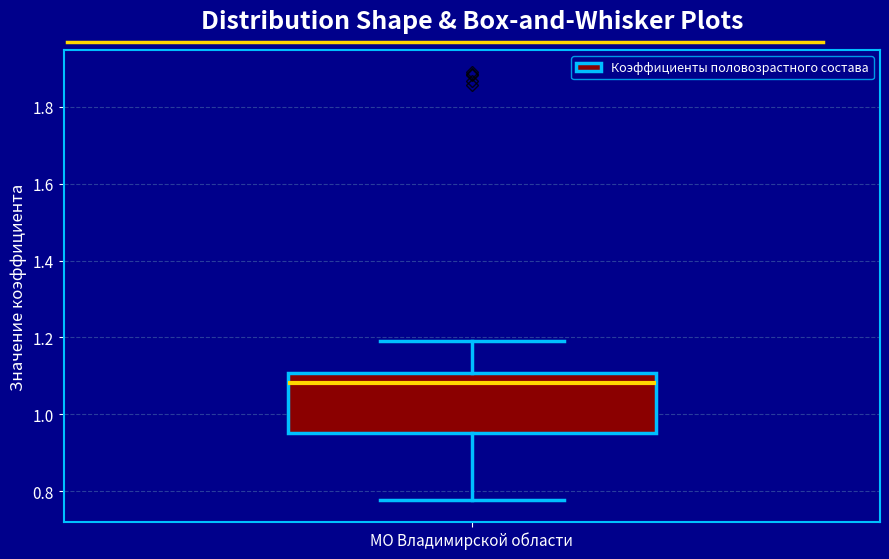

Where is the upper edge of the box for МО Владимирской области on the y-axis? The values are not printed on the chart, so give them approximately, as read against the axis.

1.10